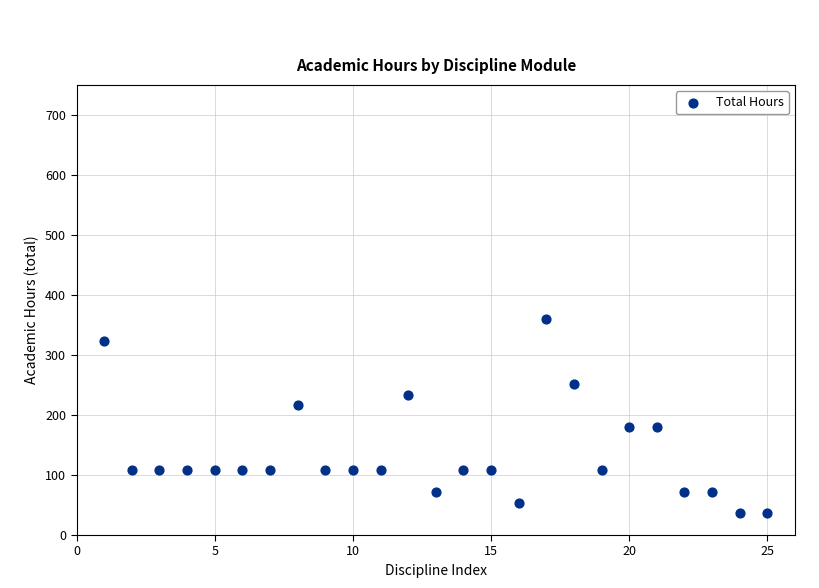

What is the range of X values (max minus min)?

24